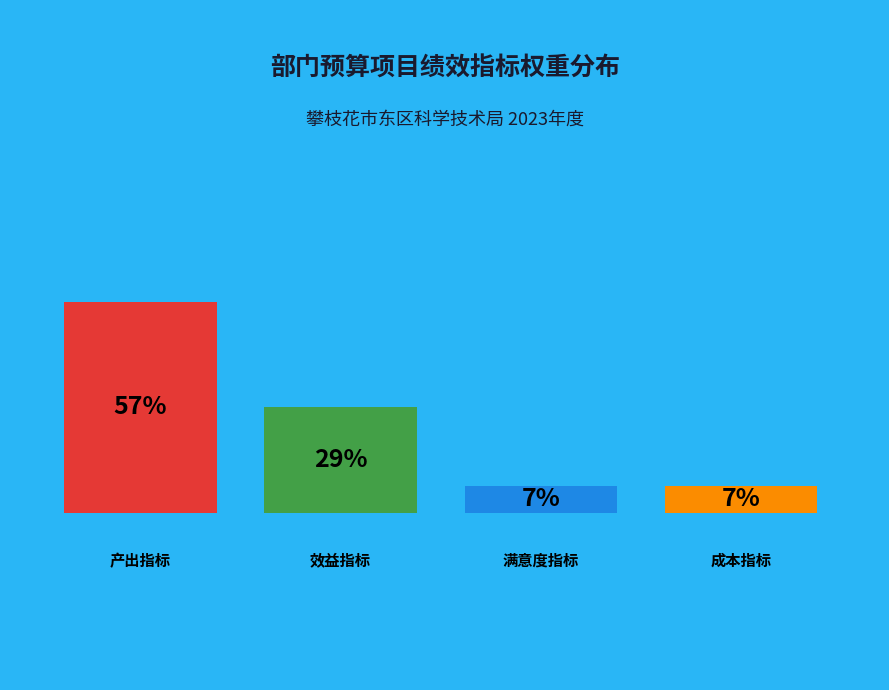

Do 效益指标 and 满意度指标 together represent more than half of the pie?

No